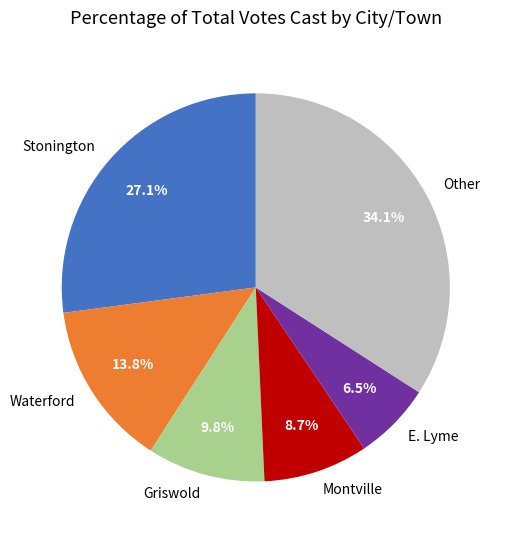

Between Other and Griswold, which is larger?

Other